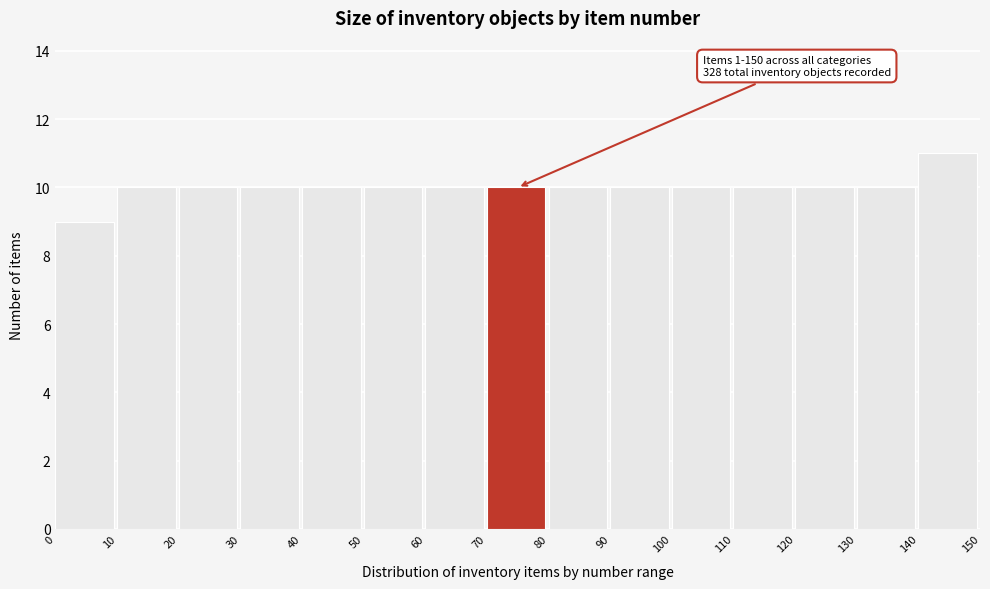

Which range on the x-axis has the tallest bar?

140 to 150